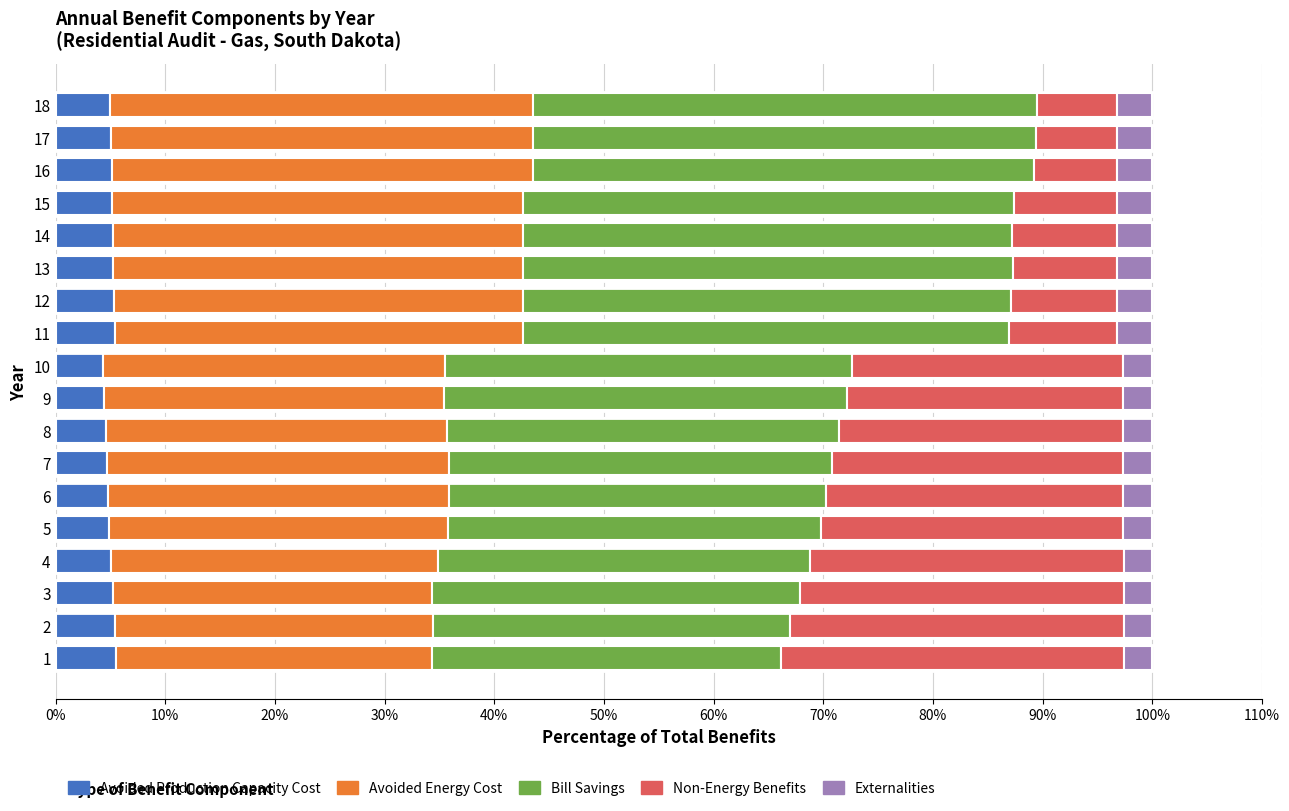

The Avoided Production Capacity Cost series shows 5.2 at 13. True or false?

True